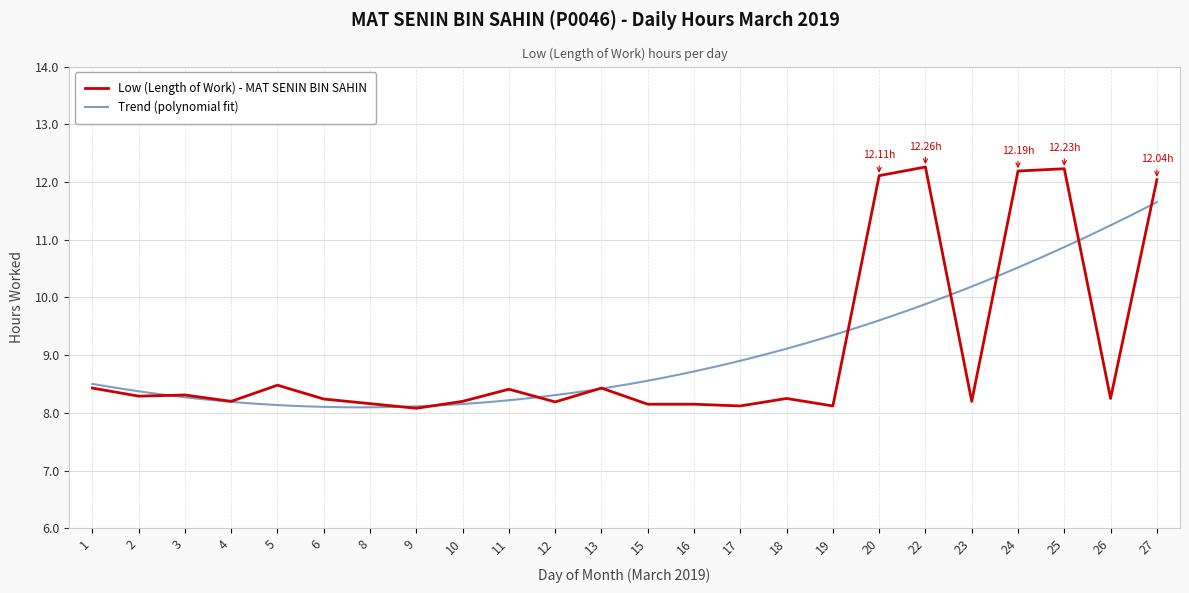

Which has a higher value, 20 or 17?

20